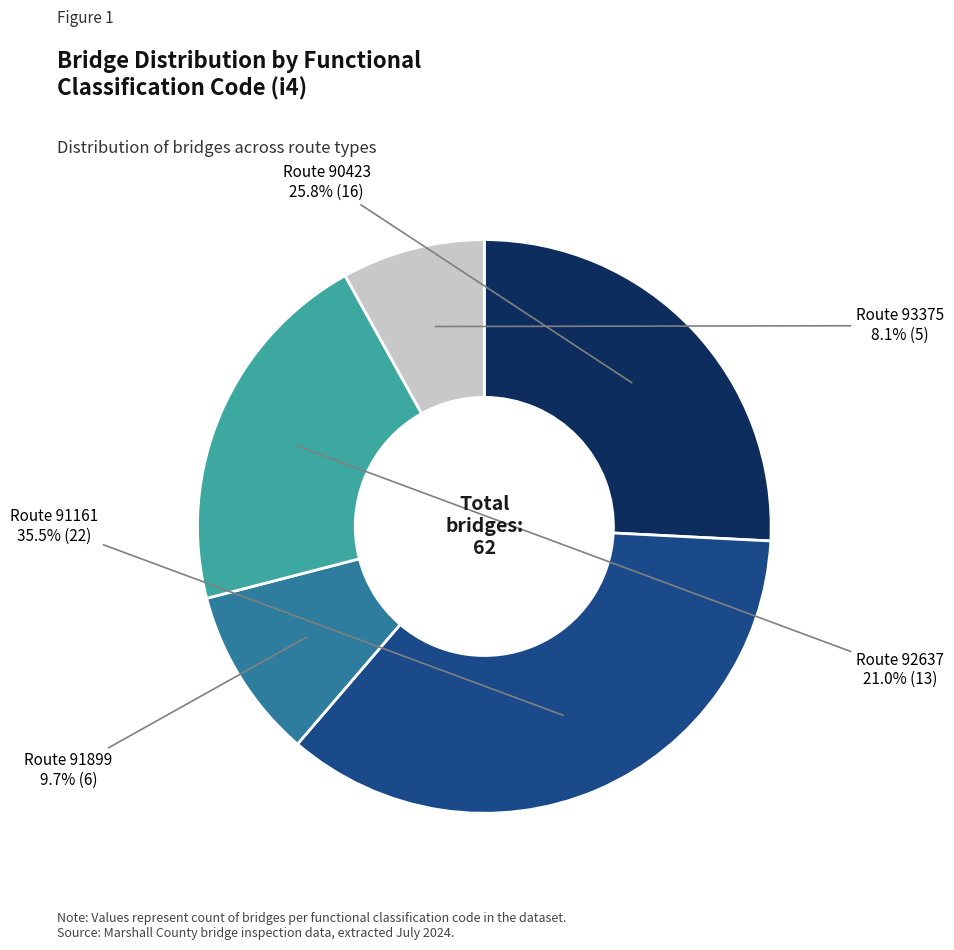

How many slices are in this pie chart?

5